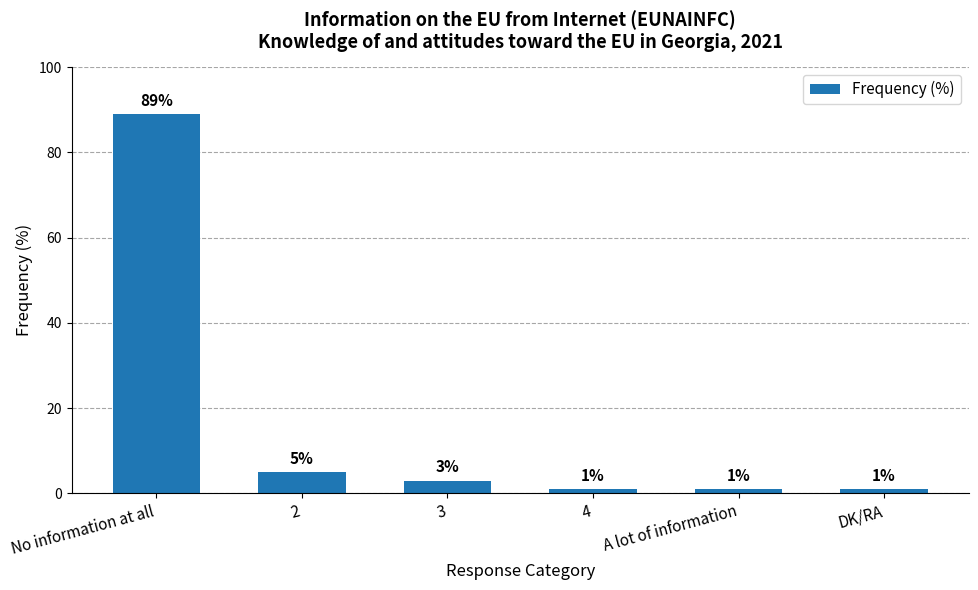

Reading right to left, what are all the values shown in this chart?

DK/RA=1	A lot of information=1	4=1	3=3	2=5	No information at all=89